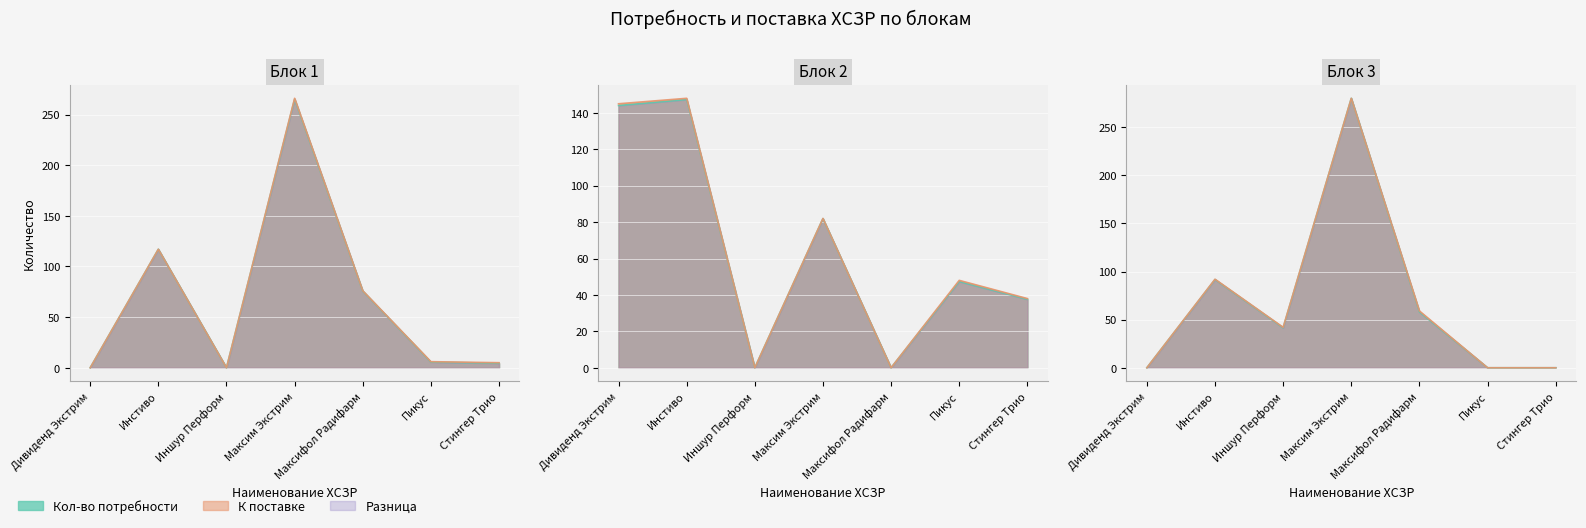

What is the label of the 7th point from the left?

Стингер Трио